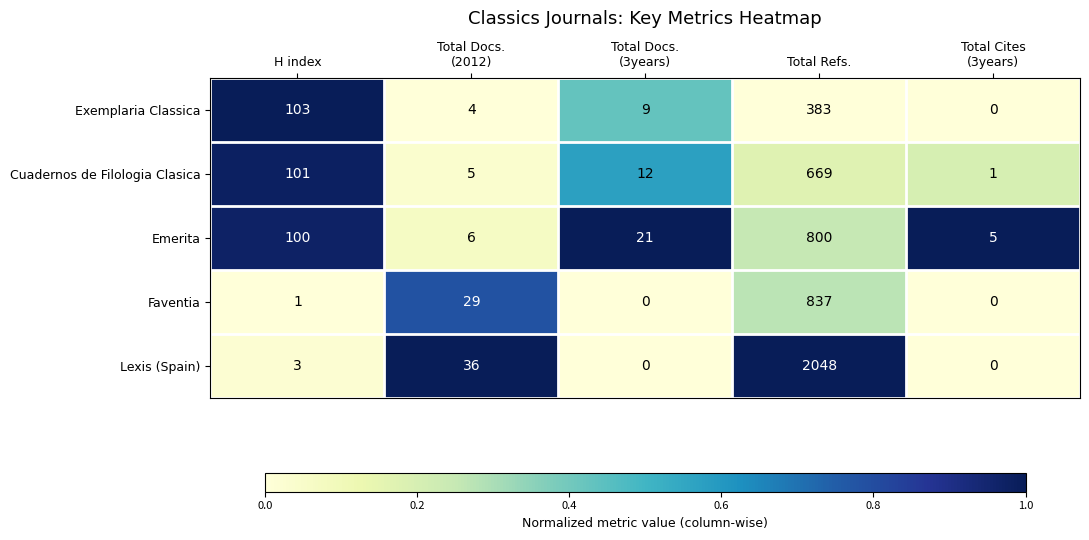

Which series has the widest spread of values?

Lexis (Spain)